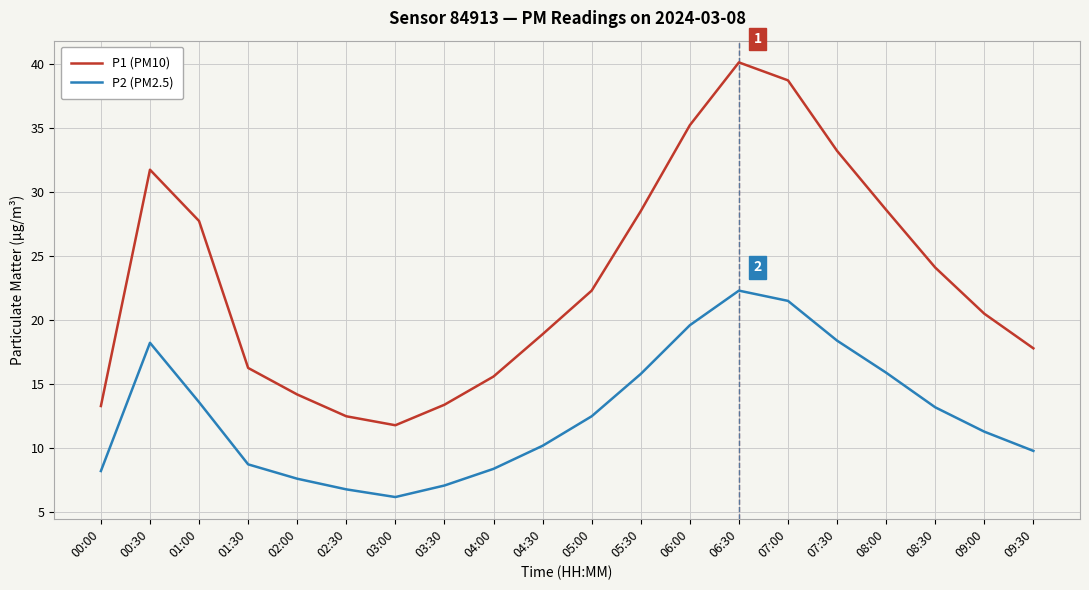

Rank the series by their average value, from lowest to highest.

P2 (PM2.5), P1 (PM10)